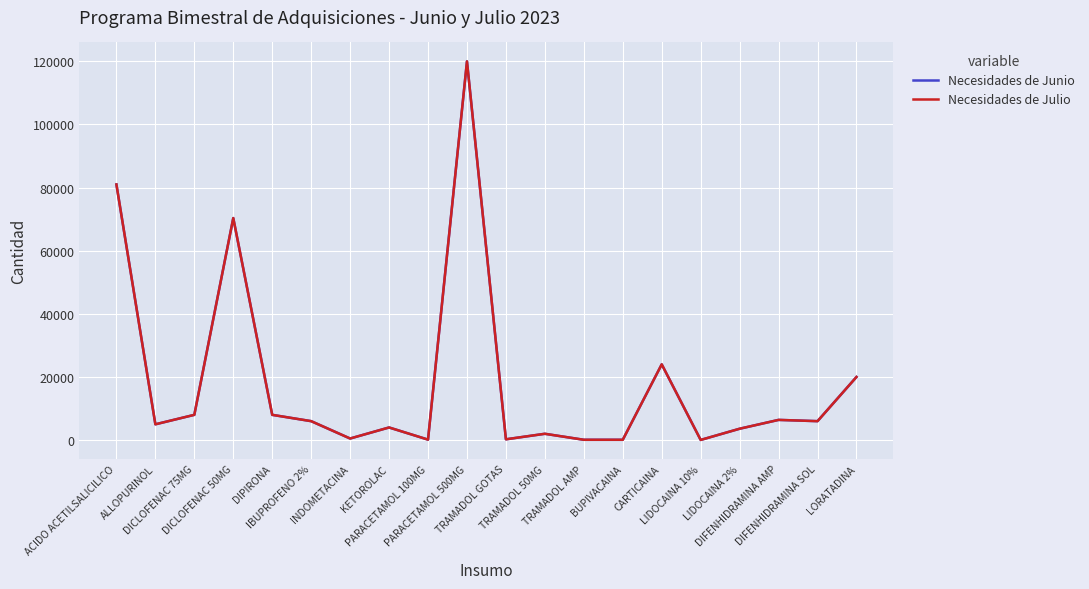

At which category does Necesidades de Junio reach its first local valley?

ALLOPURINOL